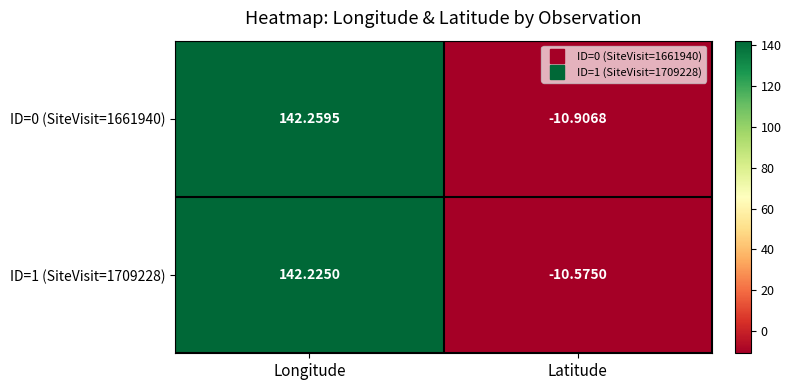

List the series in order of their overall mean, lowest first.

ID=0 (SiteVisit=1661940), ID=1 (SiteVisit=1709228)